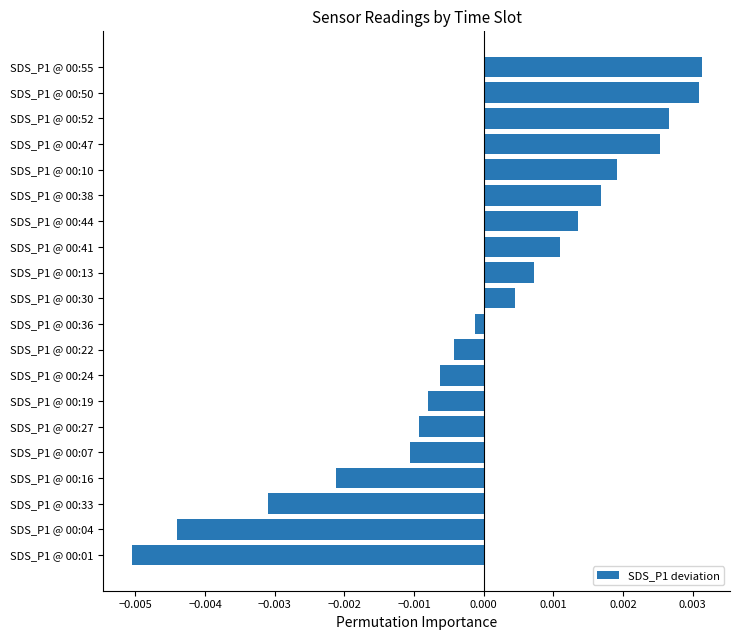

Where is the data nearest to the value 0?

SDS_P1 @ 00:36